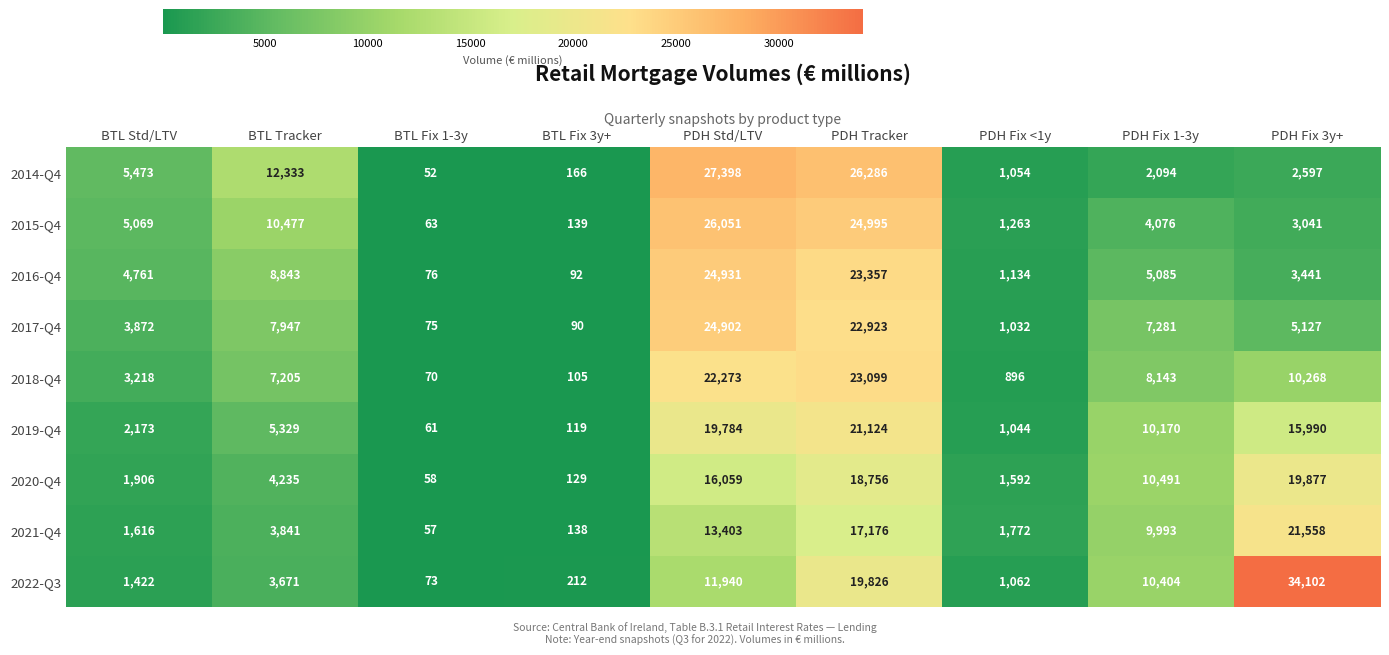

Which series has the widest spread of values?

2022-Q3